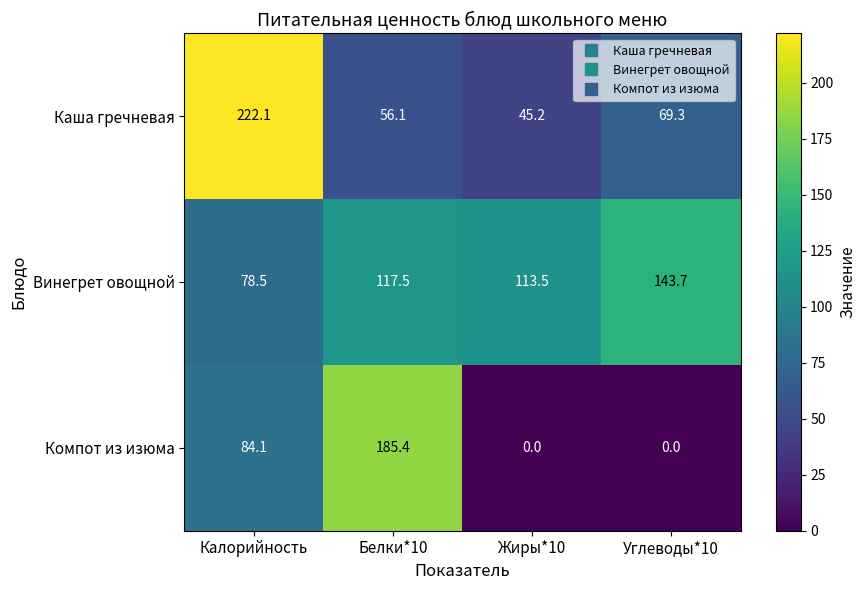

The value of Винегрет овощной at Белки*10 is 179.3. True or false?

False